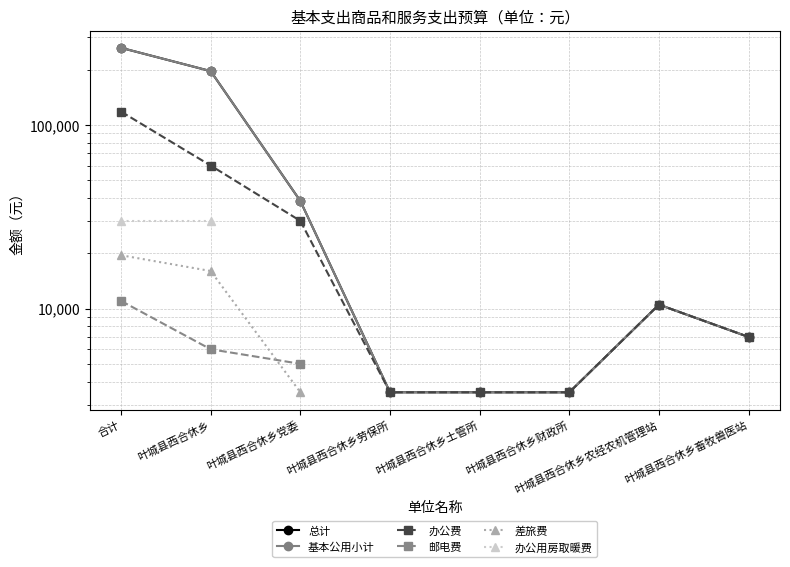

At which category does 基本公用小计 reach its first local peak?

叶城县西合休乡农经农机管理站